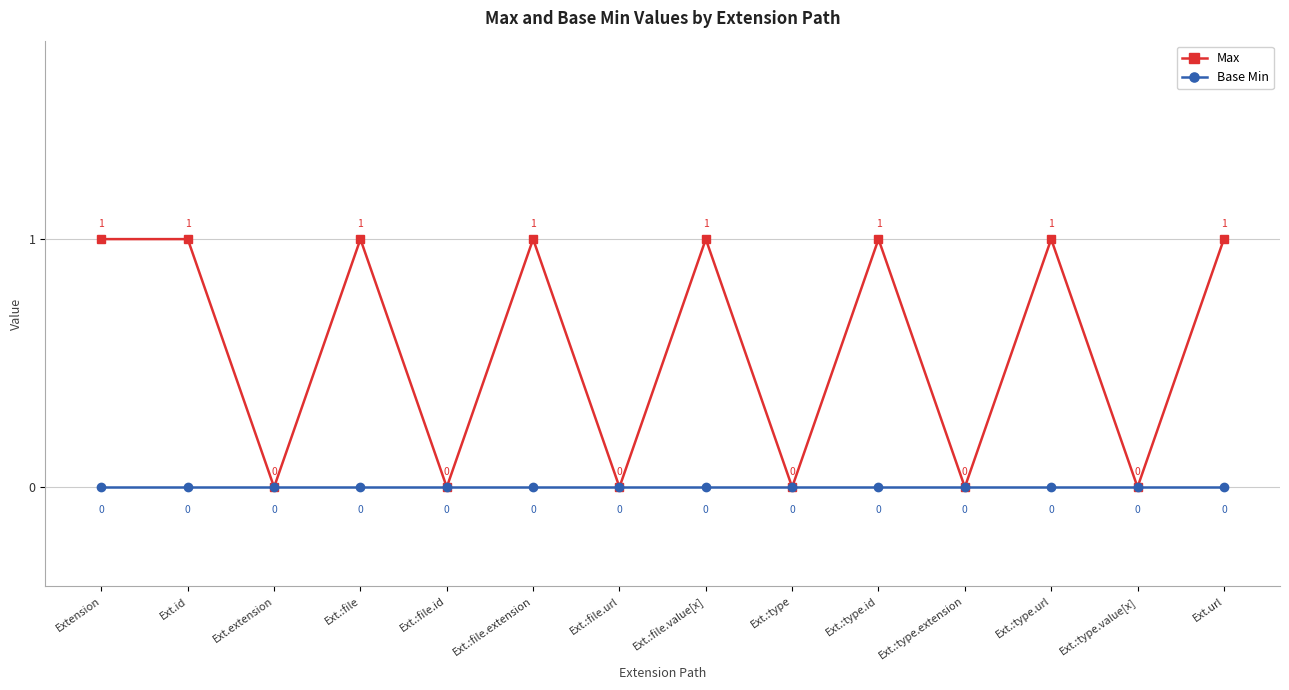

Rank the series by their maximum value, from highest to lowest.

Max, Base Min